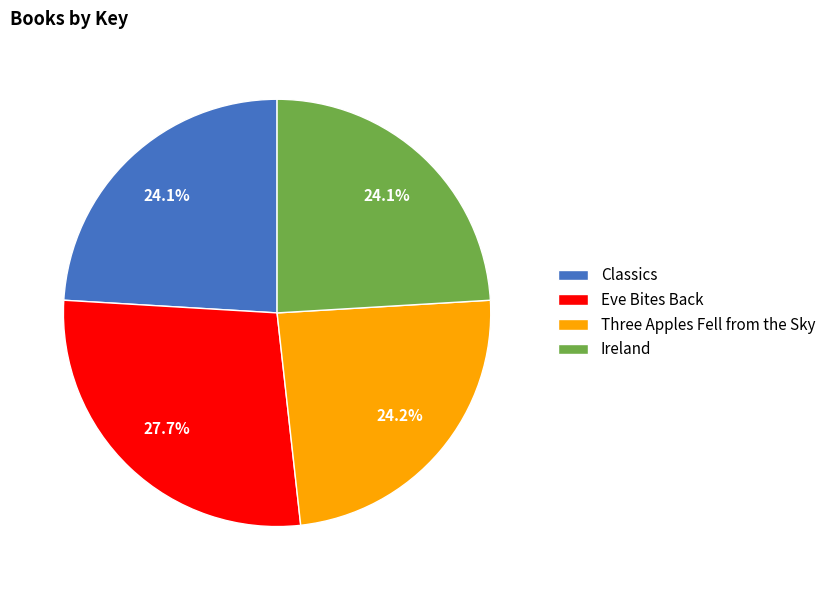

Is there a majority slice in this chart?

No